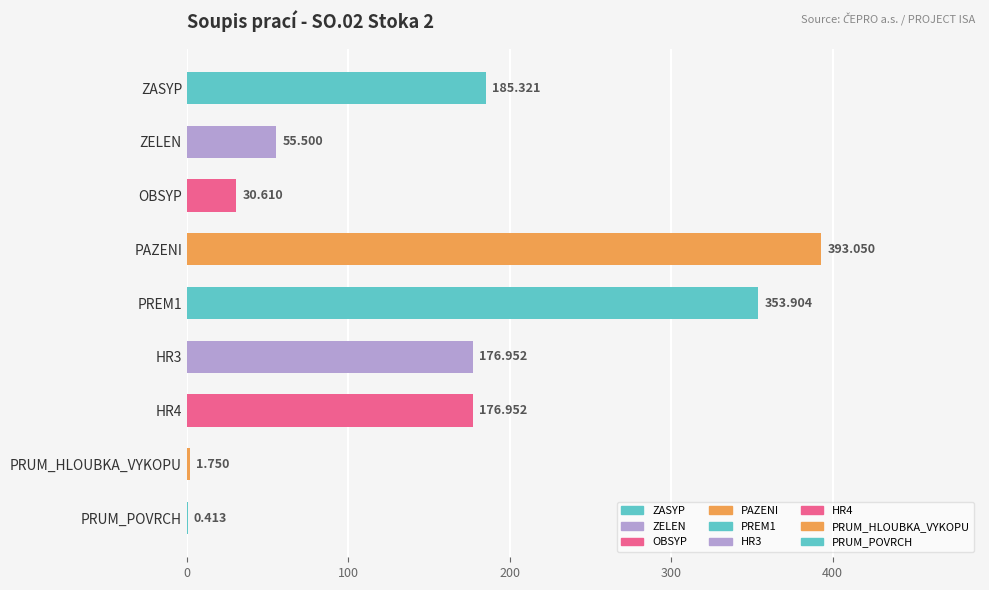

What is the sum of all values?

1374.5